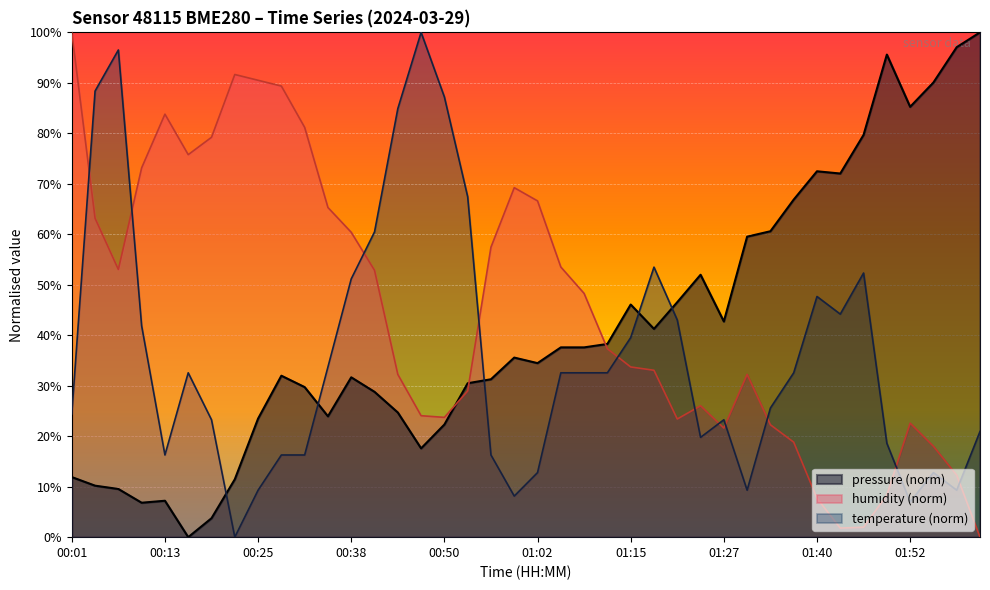

In pressure, how many points are lower than both neighbors (excluding endpoints)?

9